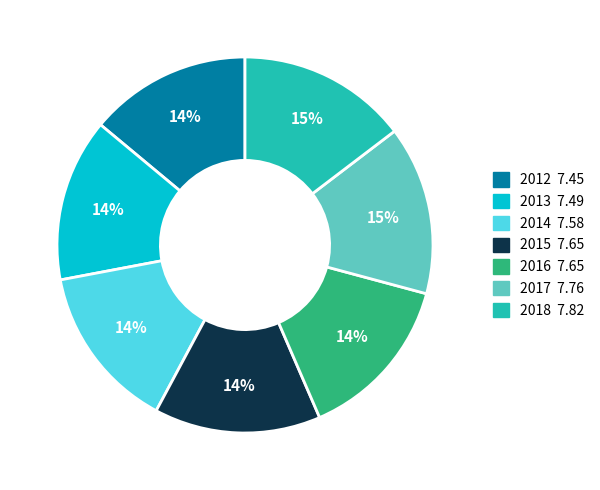

Approximately how many times larger is the value at 2017 compared to 2018?

1.0